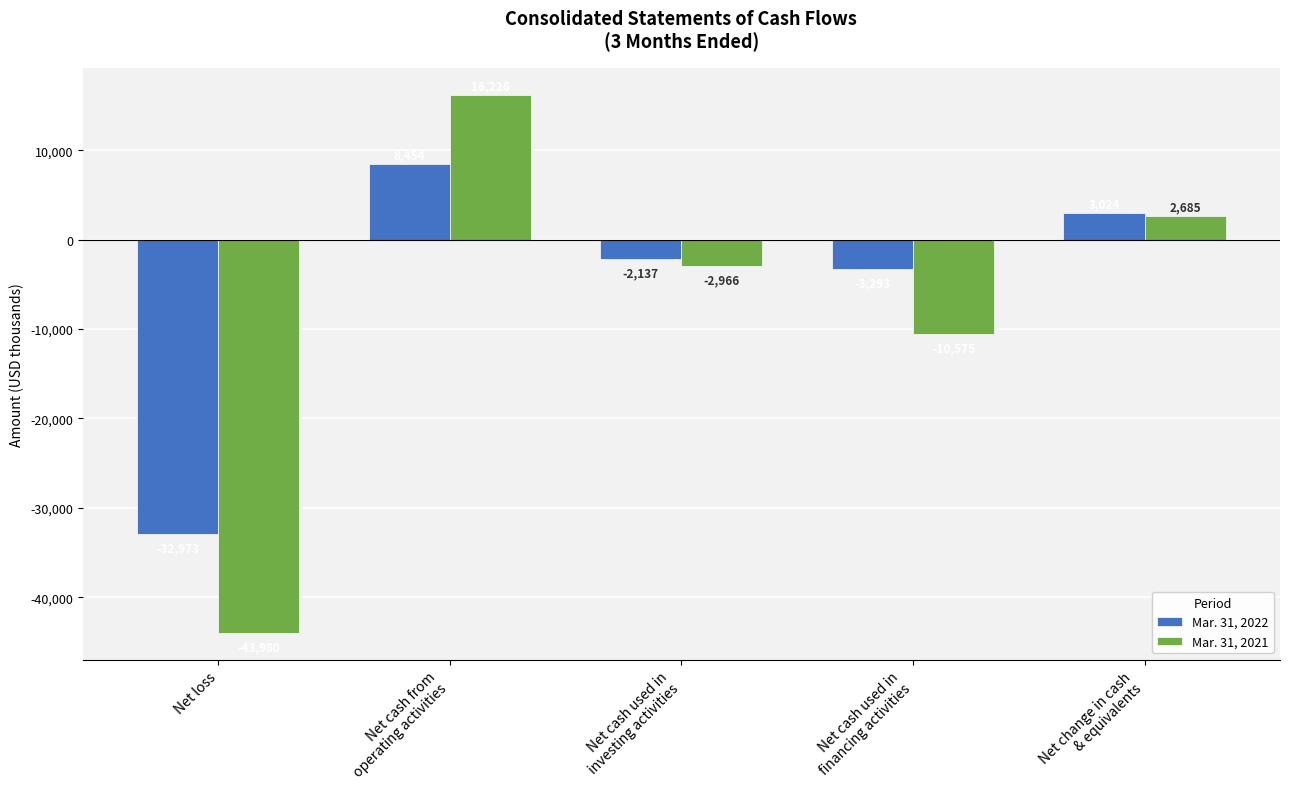

How many distinct data groups are displayed?

2